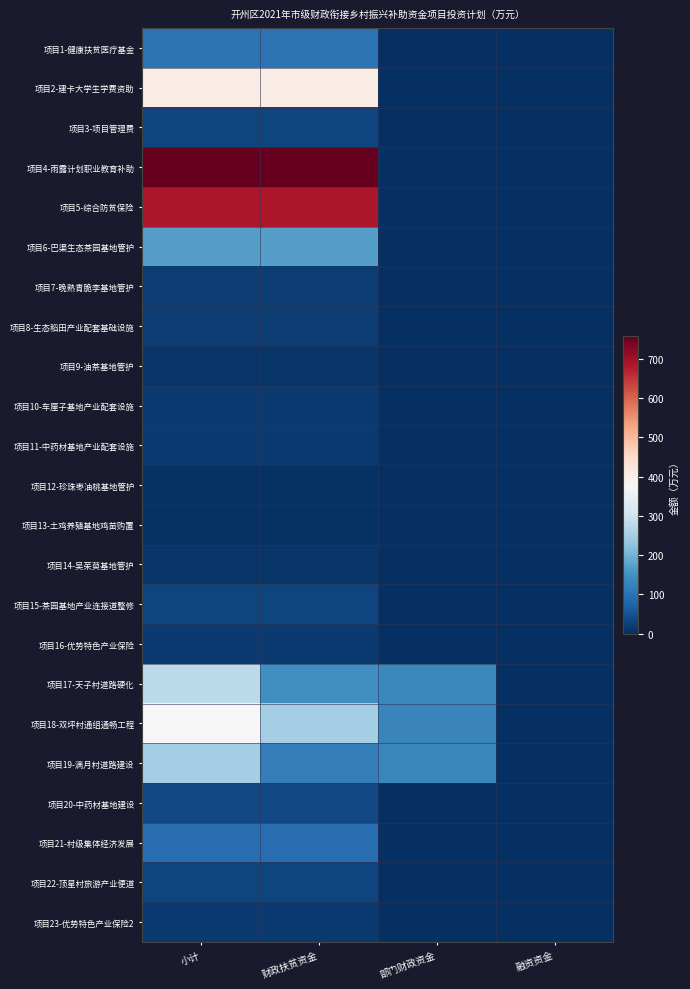

List the series in order of their peak value, lowest first.

项目12-珍珠枣油桃基地管护, 项目13-土鸡养殖基地鸡苗购置, 项目9-油茶基地管护, 项目14-吴茱萸基地管护, 项目10-车厘子基地产业配套设施, 项目11-中药材基地产业配套设施, 项目16-优势特色产业保险, 项目23-优势特色产业保险2, 项目7-晚熟青脆李基地管护, 项目8-生态稻田产业配套基础设施, 项目15-茶园基地产业连接道整修, 项目22-顶星村旅游产业便道, 项目3-项目管理费, 项目20-中药材基地建设, 项目21-村级集体经济发展, 项目1-健康扶贫医疗基金, 项目6-巴渠生态茶园基地管护, 项目19-满月村道路建设, 项目17-天子村道路硬化, 项目18-双坪村通组通畅工程, 项目2-建卡大学生学费资助, 项目5-综合防贫保险, 项目4-雨露计划职业教育补助